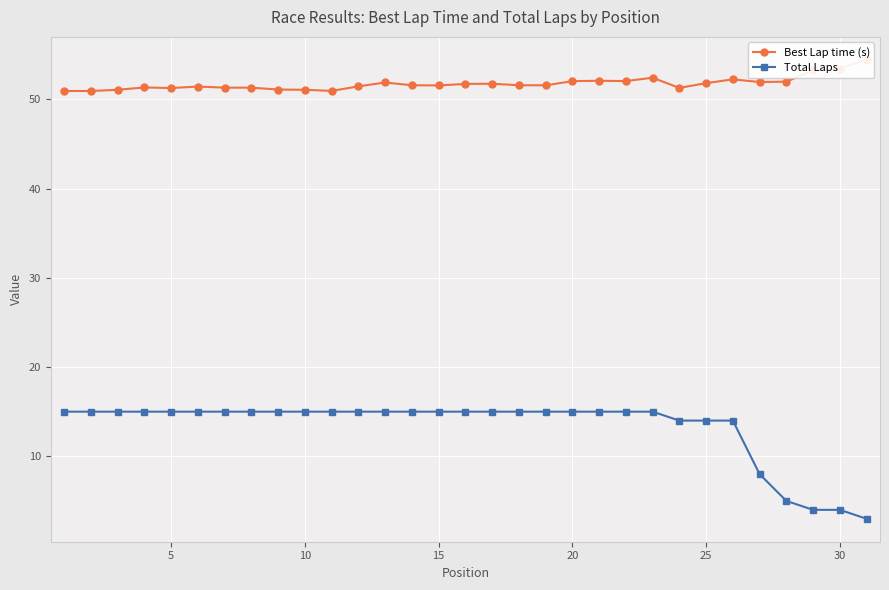

Rank the series by their average value, from lowest to highest.

Total Laps, Best Lap time (s)